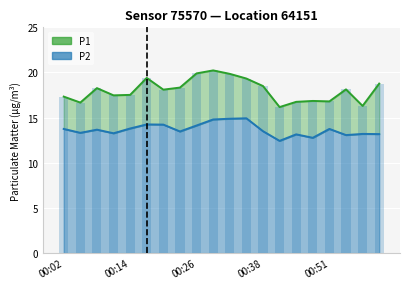

What is the label of the 16th bar from the right?

00:14